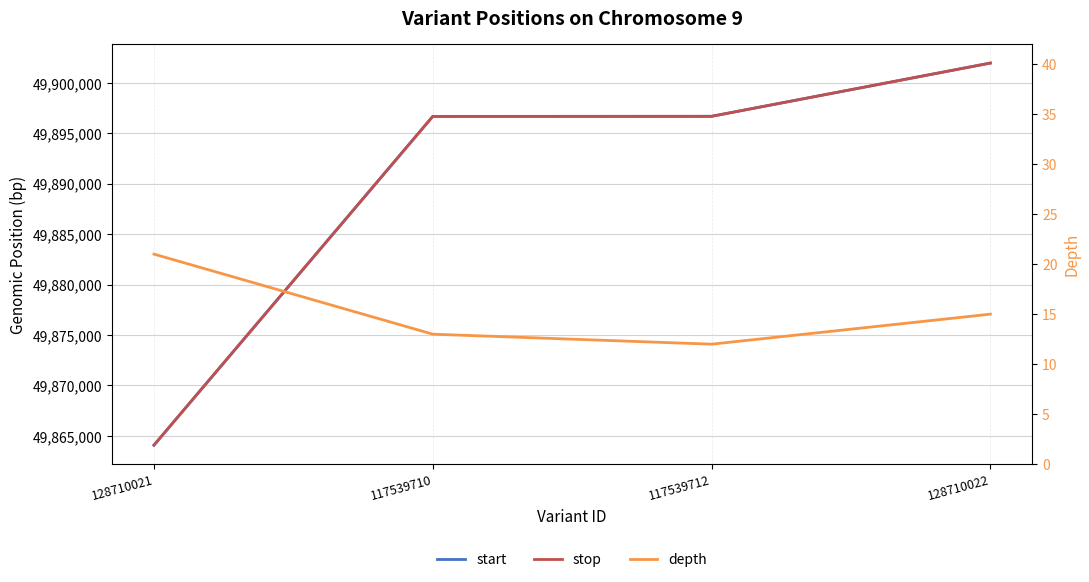

What is the sum of the start values at 117539710 and 128710021?

99760756